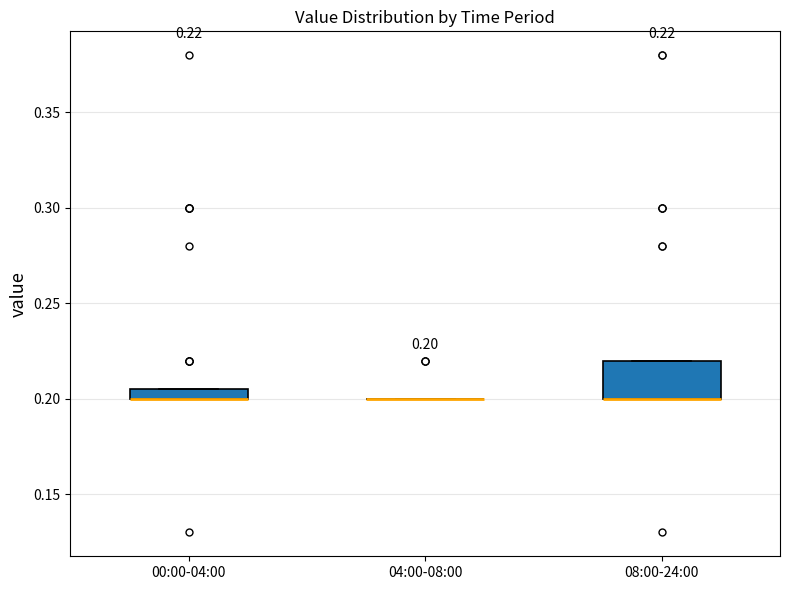

Which box is the tallest, from its lower edge to its upper edge?

08:00-24:00